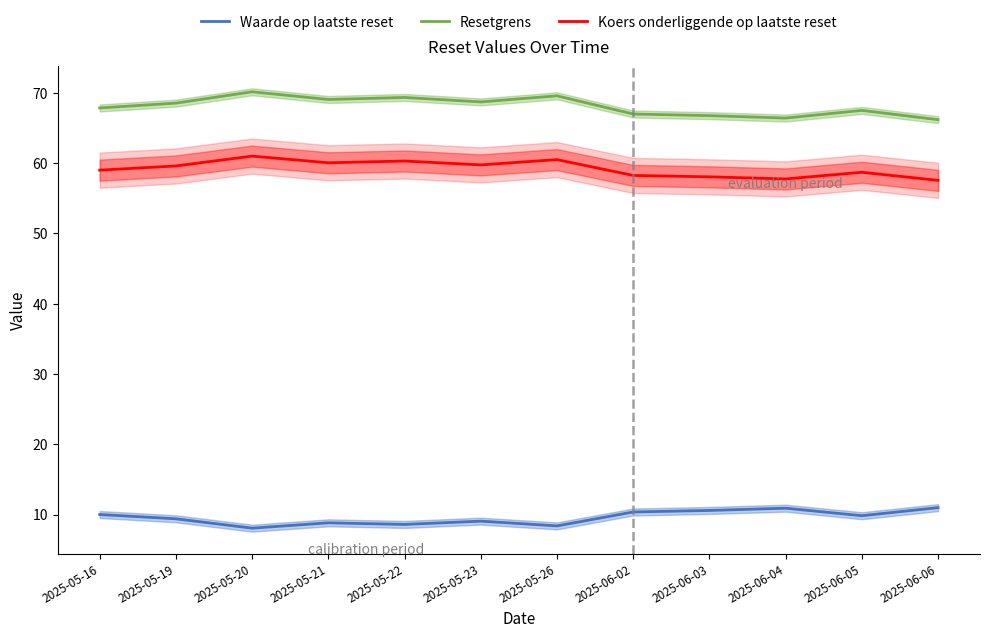

What is the average value of the Resetgrens series?

68.1